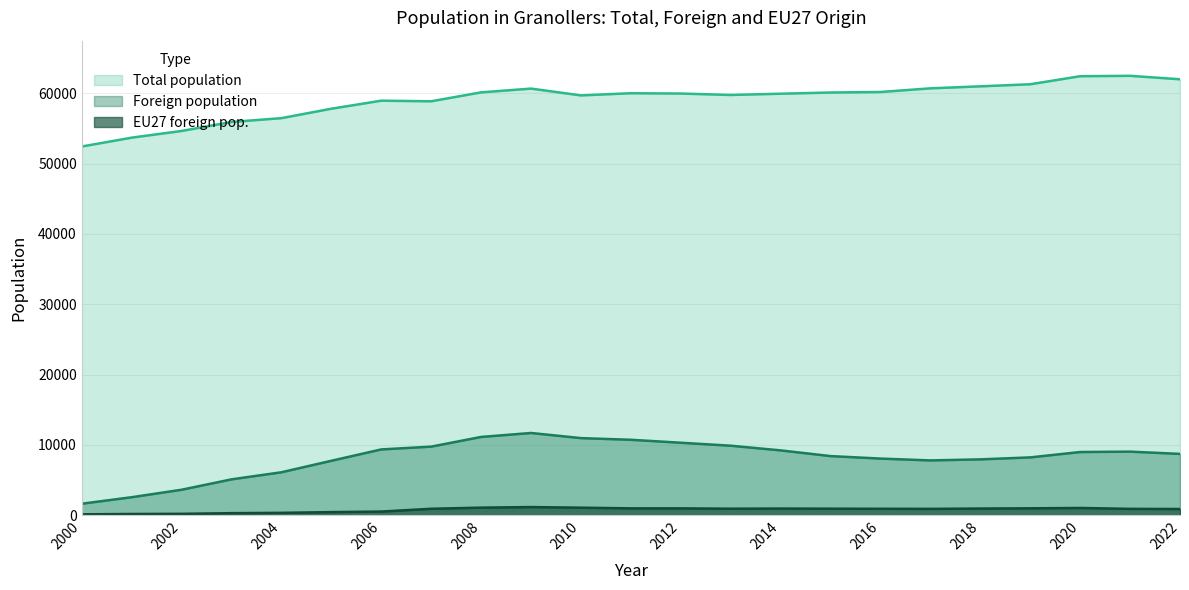

What is the lowest value of the Total population series?

52423